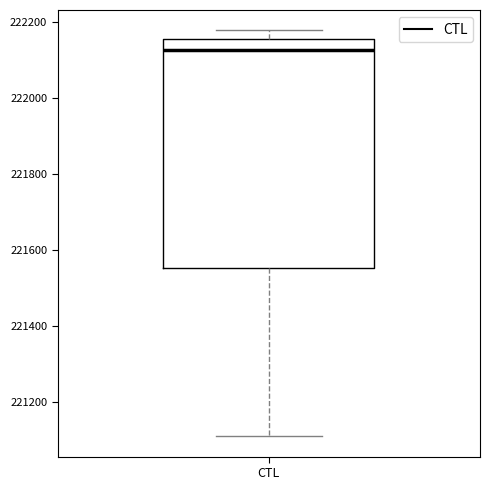

Read this box plot against the y-axis: the position of the median line, the range covered by the box, and the ends of both whiskers. The values are not printed on the chart, so give them approximately, as read against the axis.

median 222120, box 221560 to 222160, whiskers 221120 to 222180